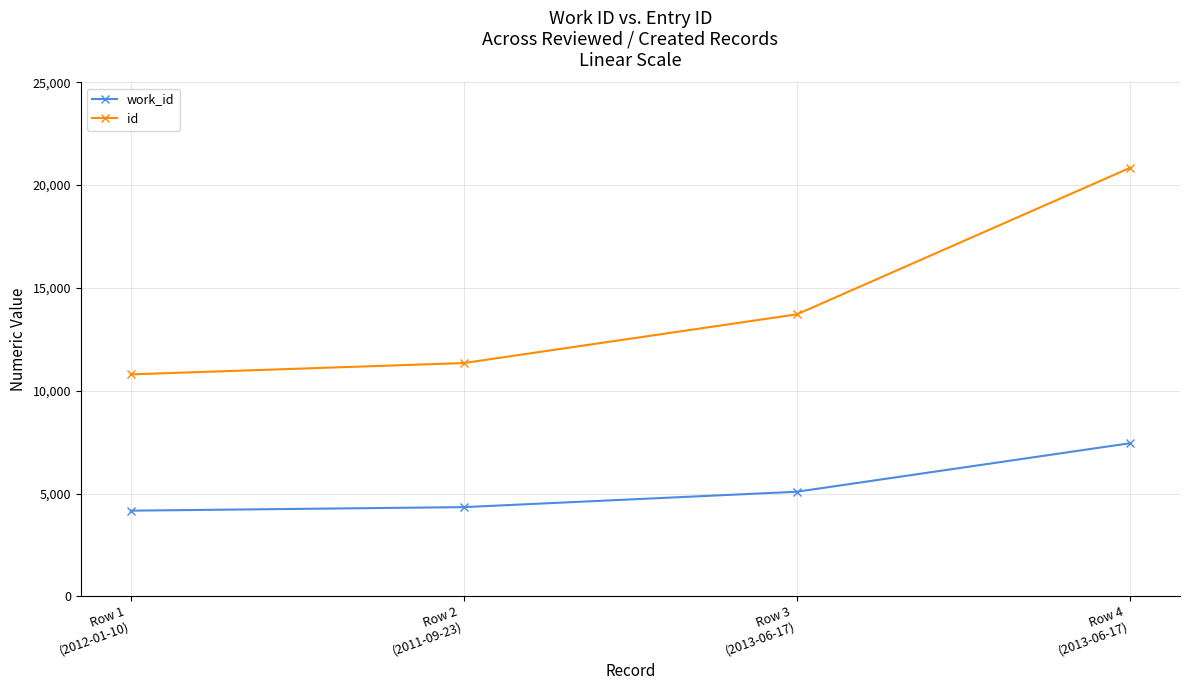

Which series has the largest range (max minus min)?

id